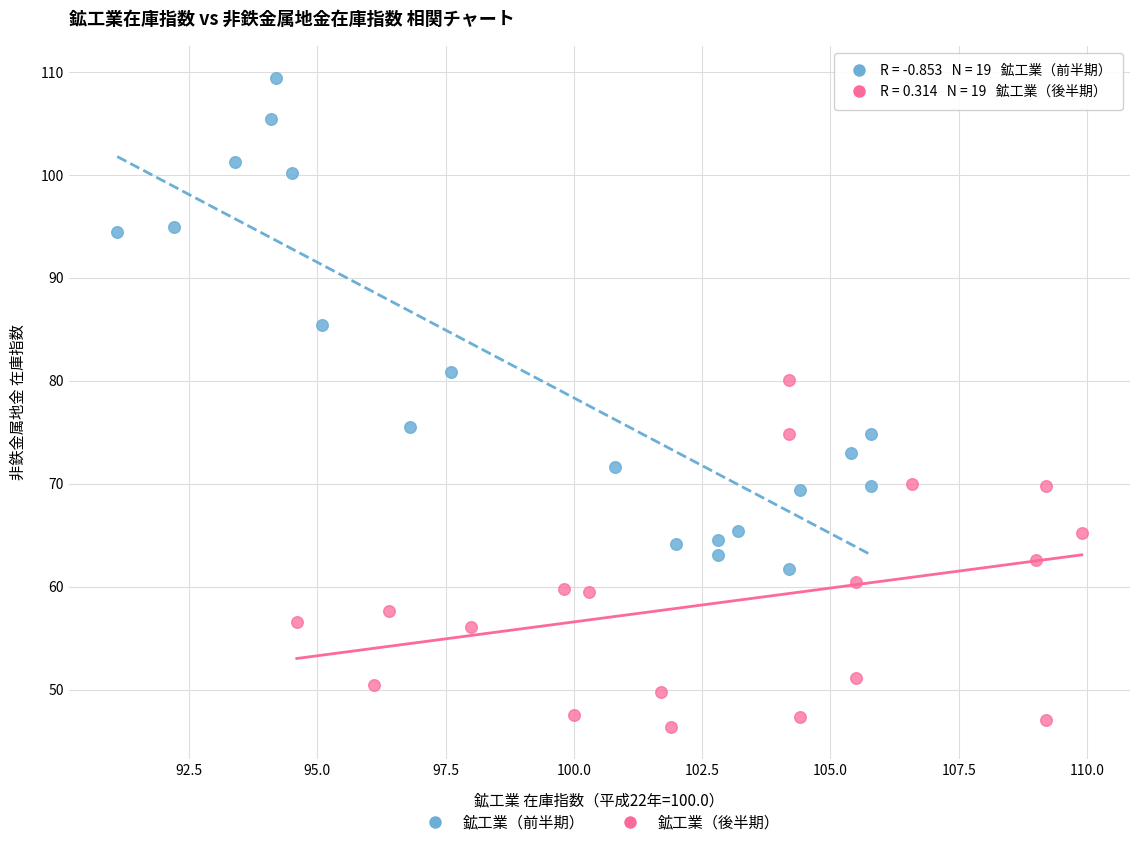

Which series contains the lowest Y value?

鉱工業（後半期）